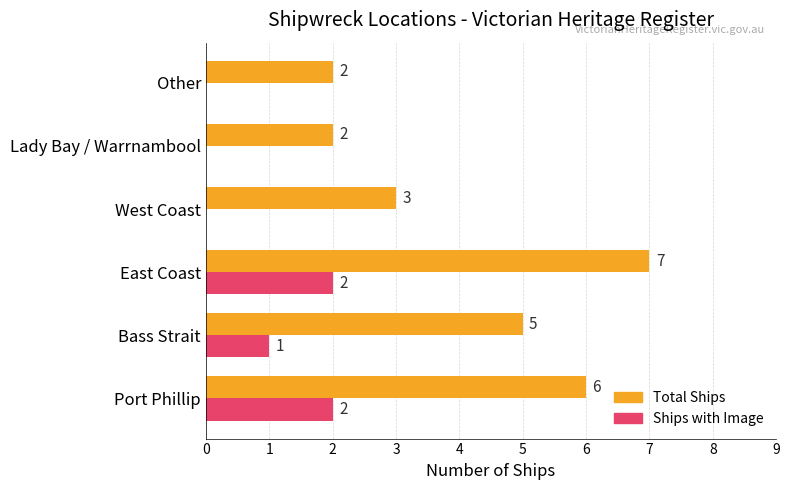

Between Port Phillip and West Coast, which series saw the biggest shift?

Total Ships